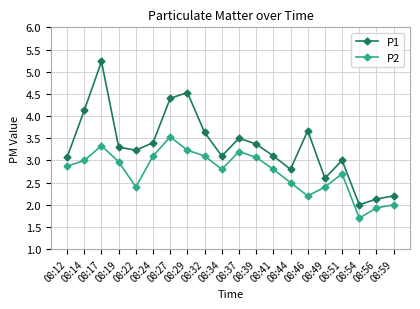

The value of P1 at 08:34 is 4.2. True or false?

False